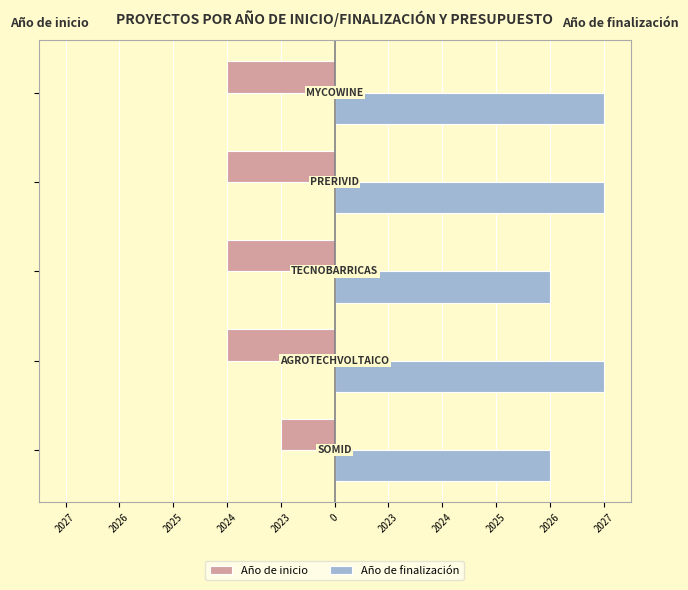

What are all the series names shown in the legend?

Año de inicio, Año de finalización